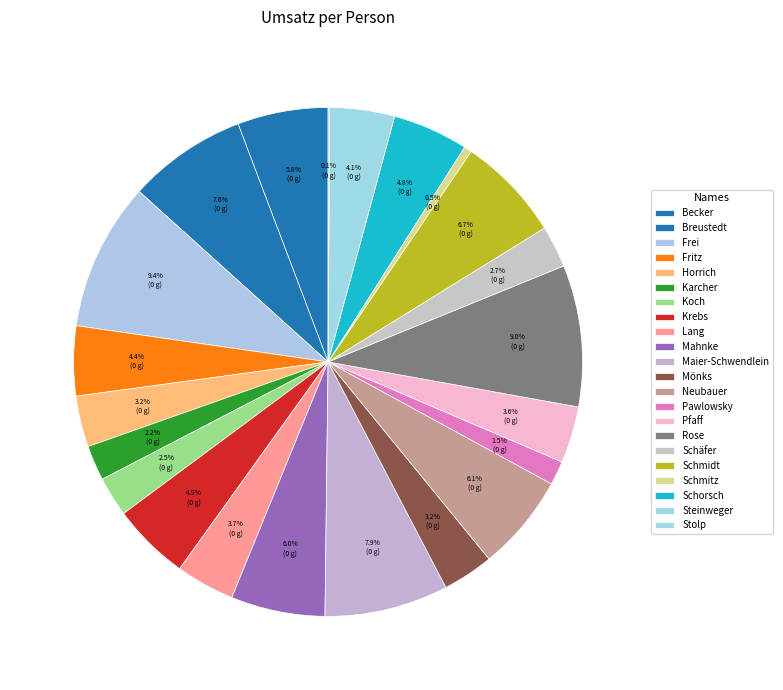

How many segments does this pie chart have?

22